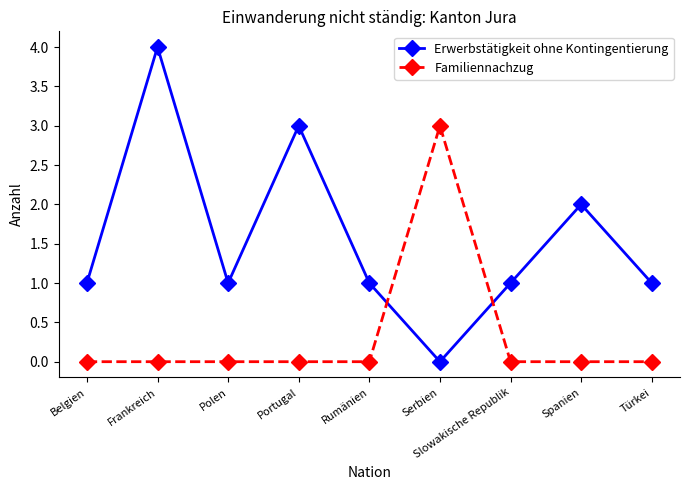

Where is the first local maximum for Erwerbstätigkeit ohne Kontingentierung?

Frankreich